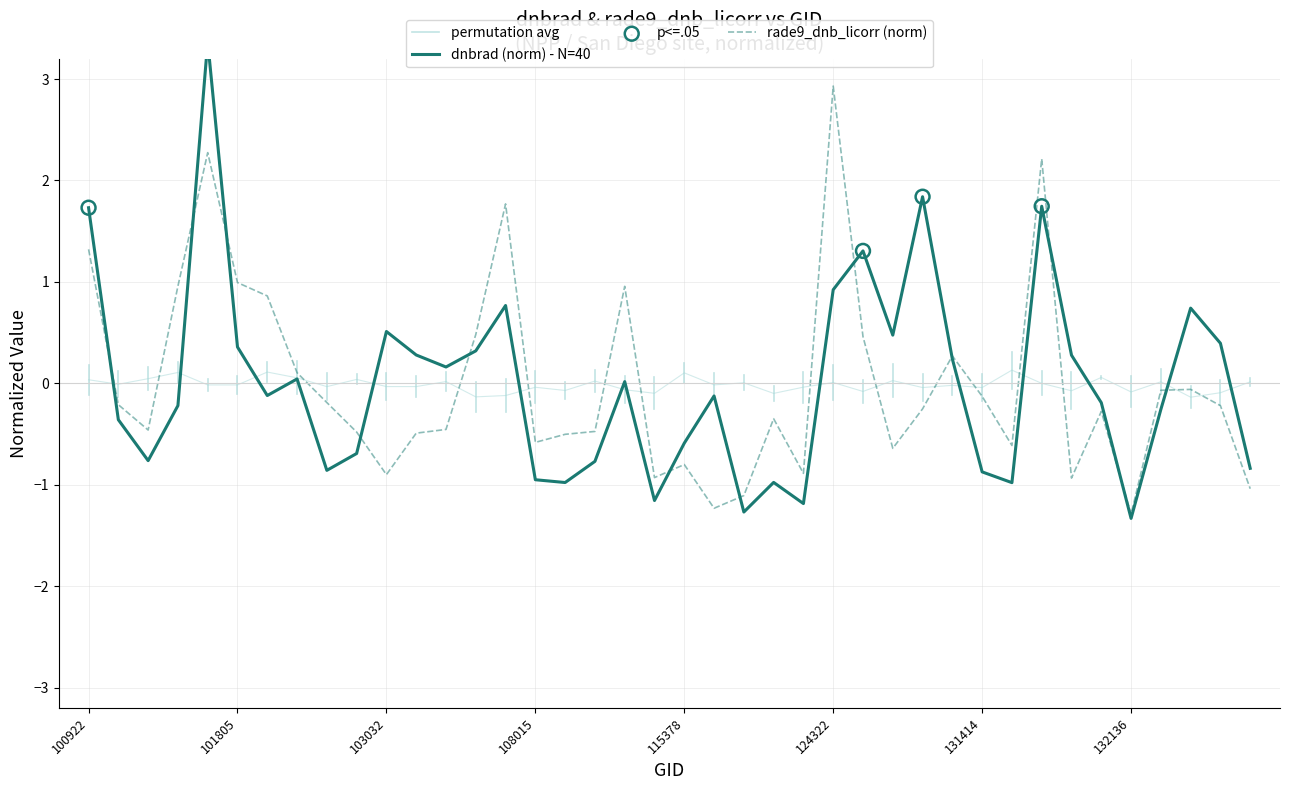

Which series reaches the maximum Y coordinate?

dnbrad